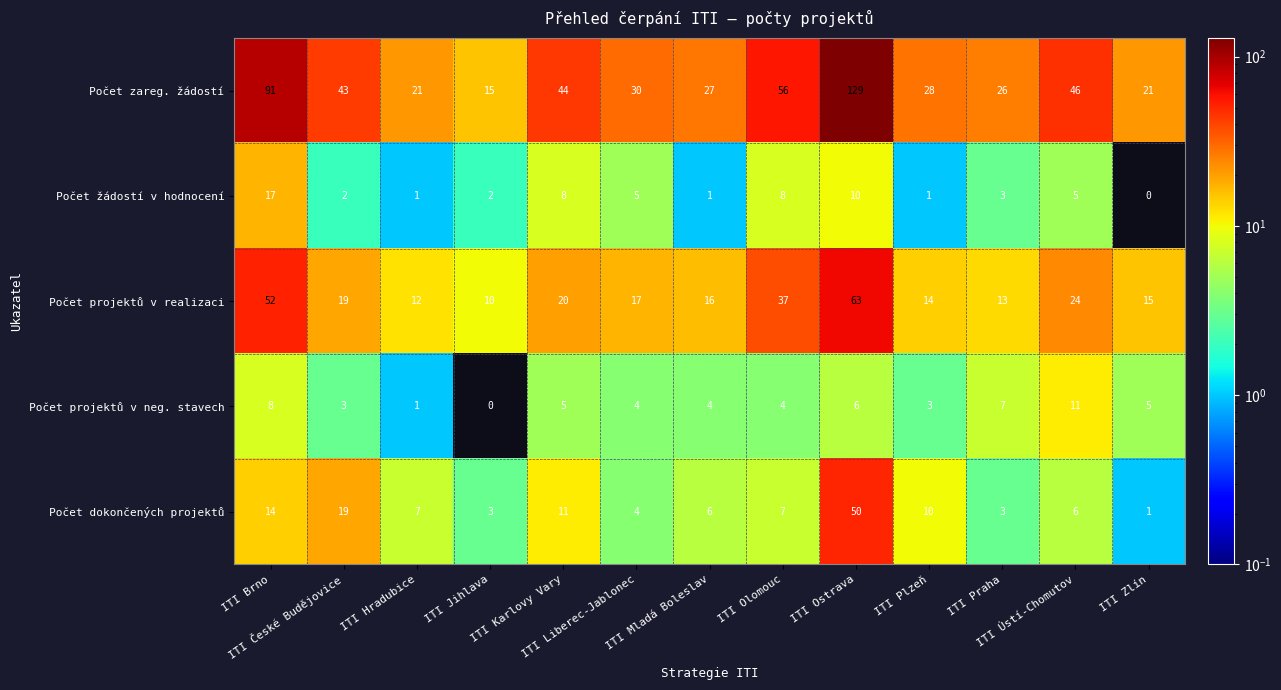

What is the difference between the second highest and second lowest values in the Počet zareg. žádostí series?

70